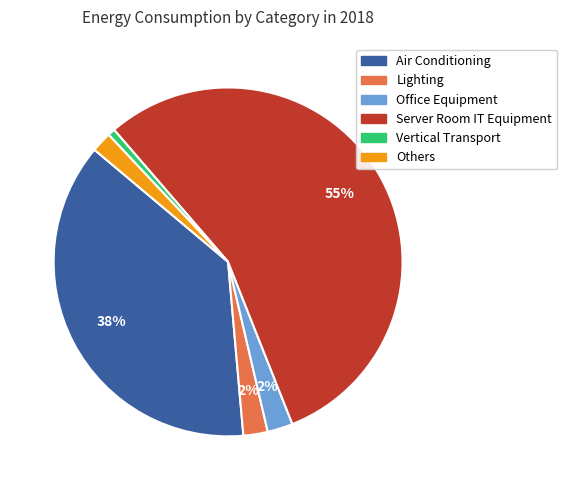

Do Others and Vertical Transport together represent more than half of the pie?

No